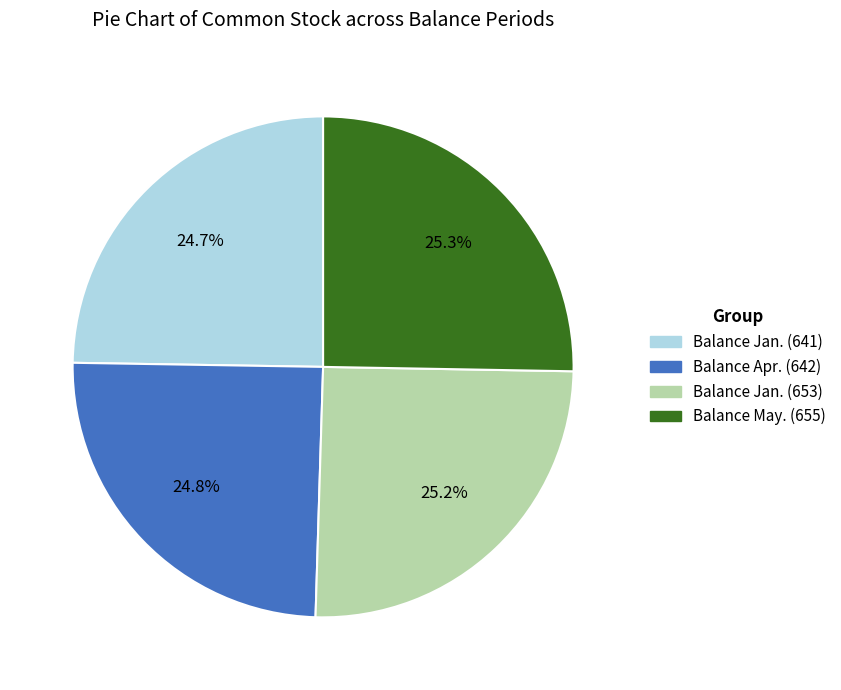

Does any single category account for the majority?

No